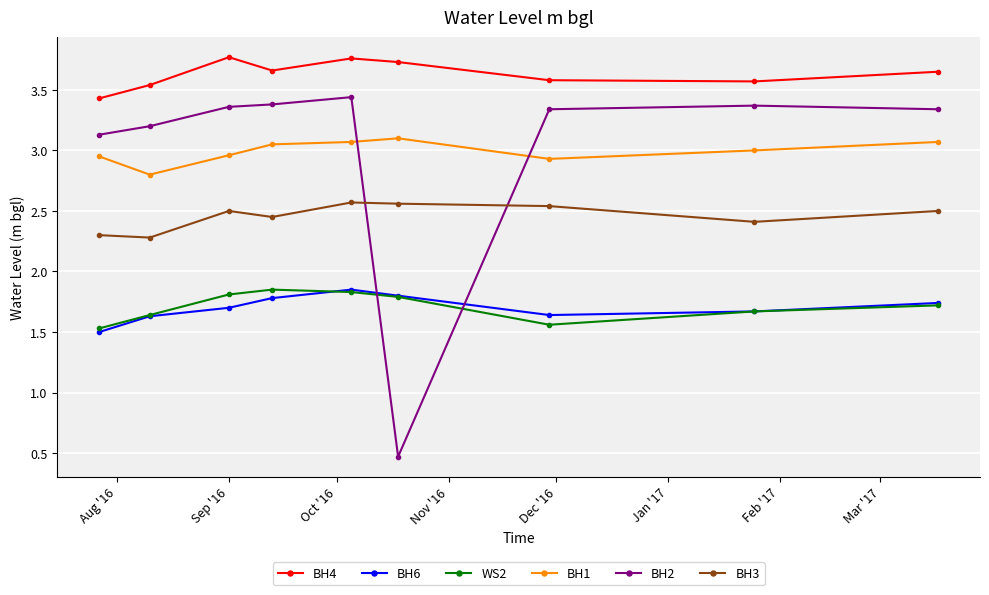

How many lines are shown in the chart?

6